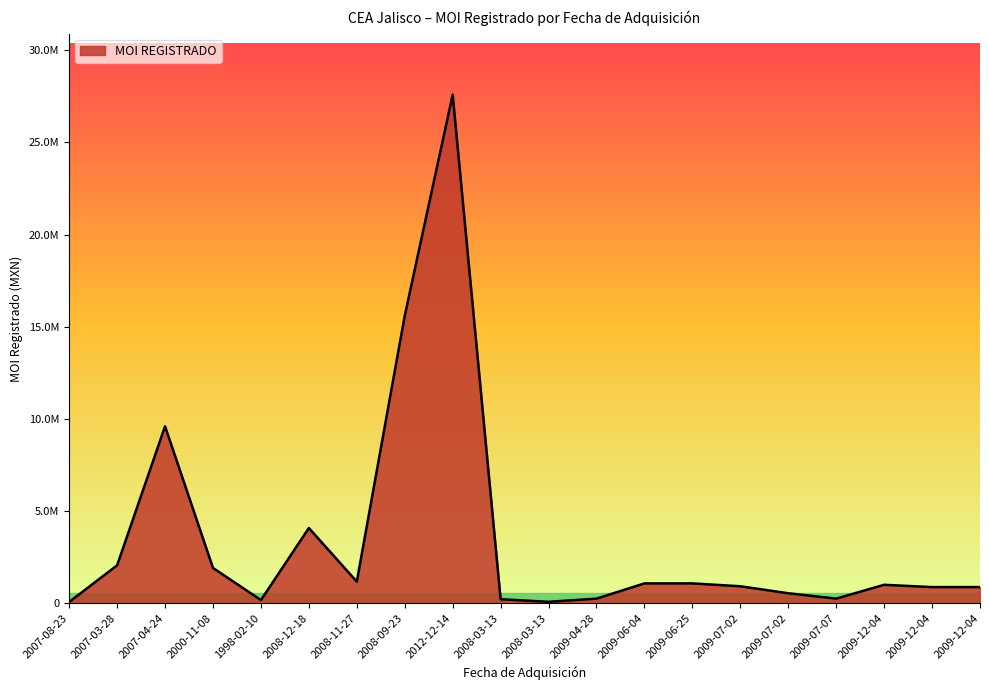

Which has a higher value, 2000-11-08 or 2009-07-07?

2000-11-08